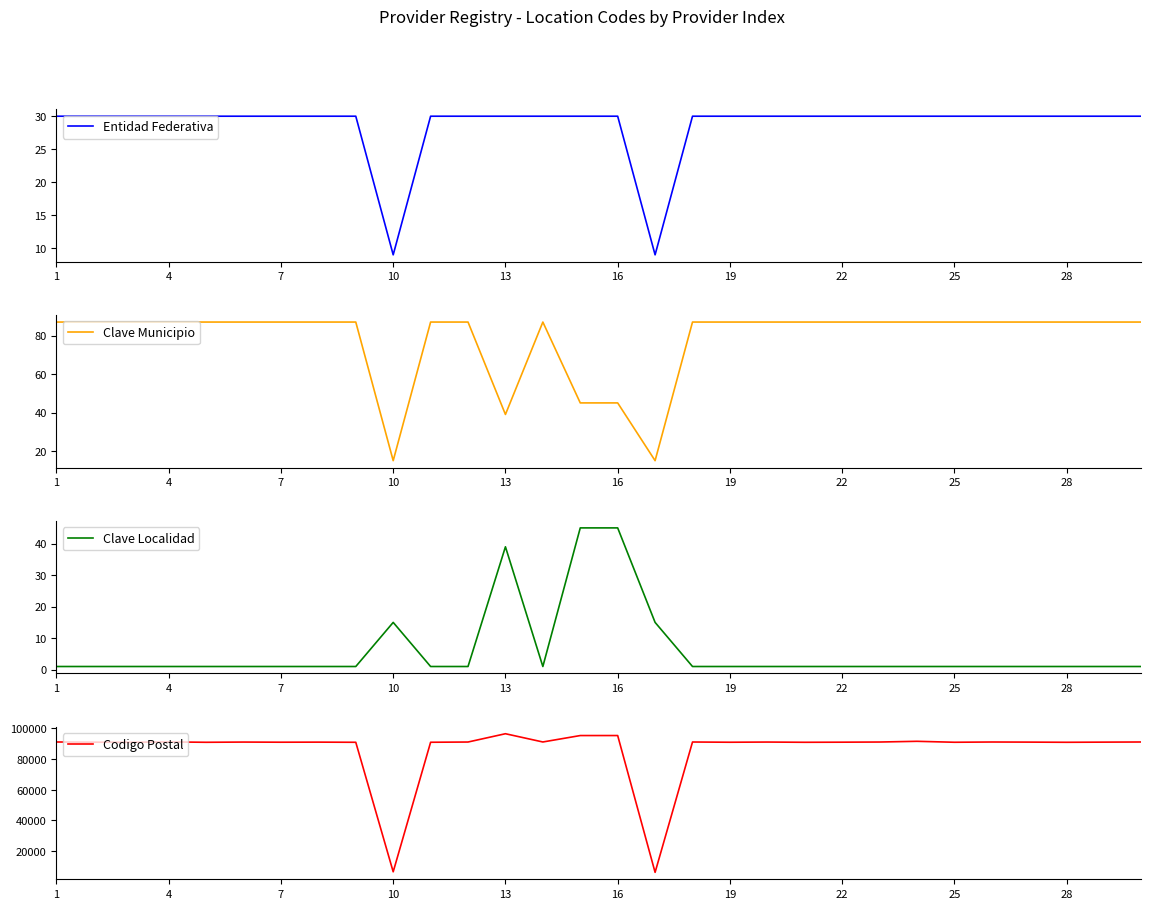

True or false: Entidad Federativa has a value of 16 at 13.

False